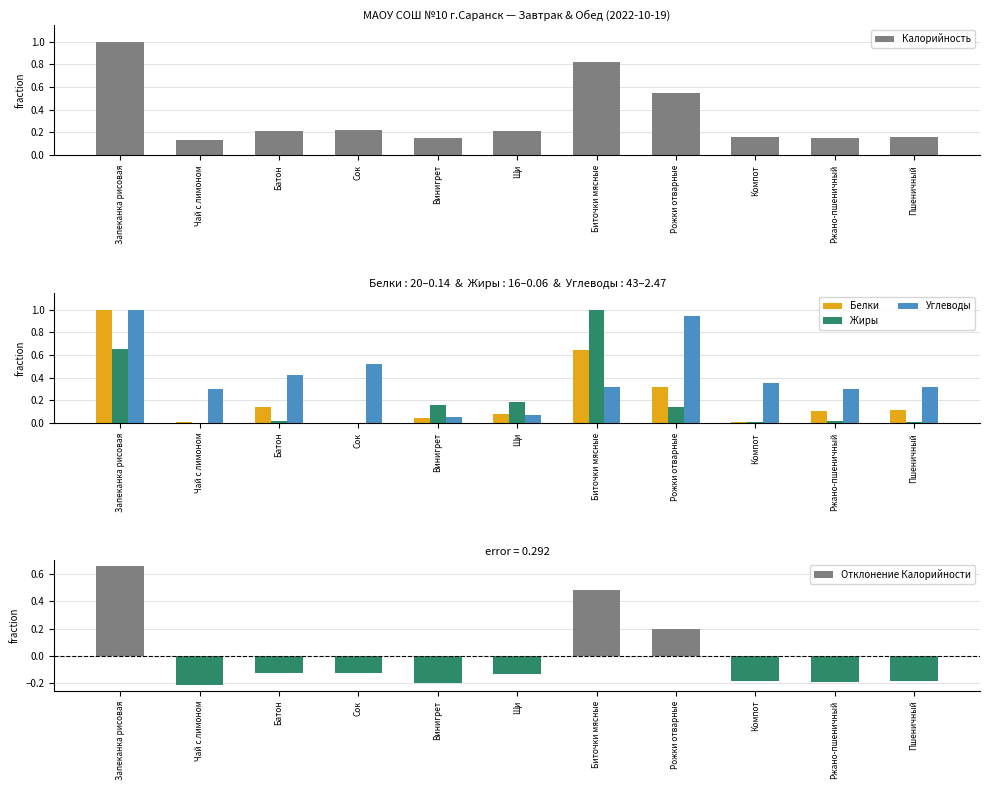

At which category is the sum across all series the highest?

Запеканка рисовая